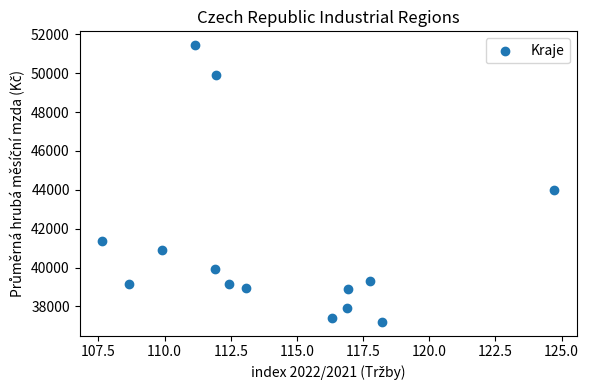

What Y value in the scatter plot is closest to 44323?

43976